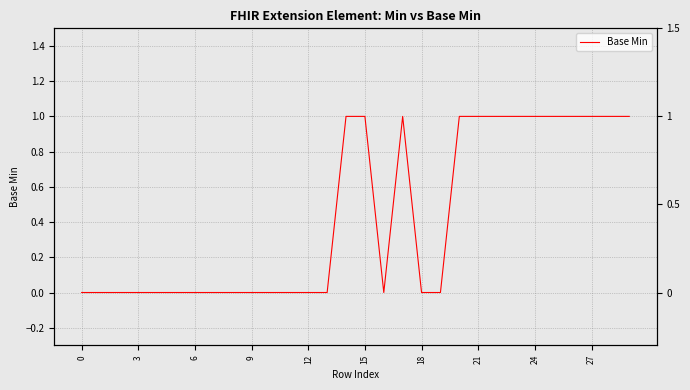

What is the greatest value displayed?

1